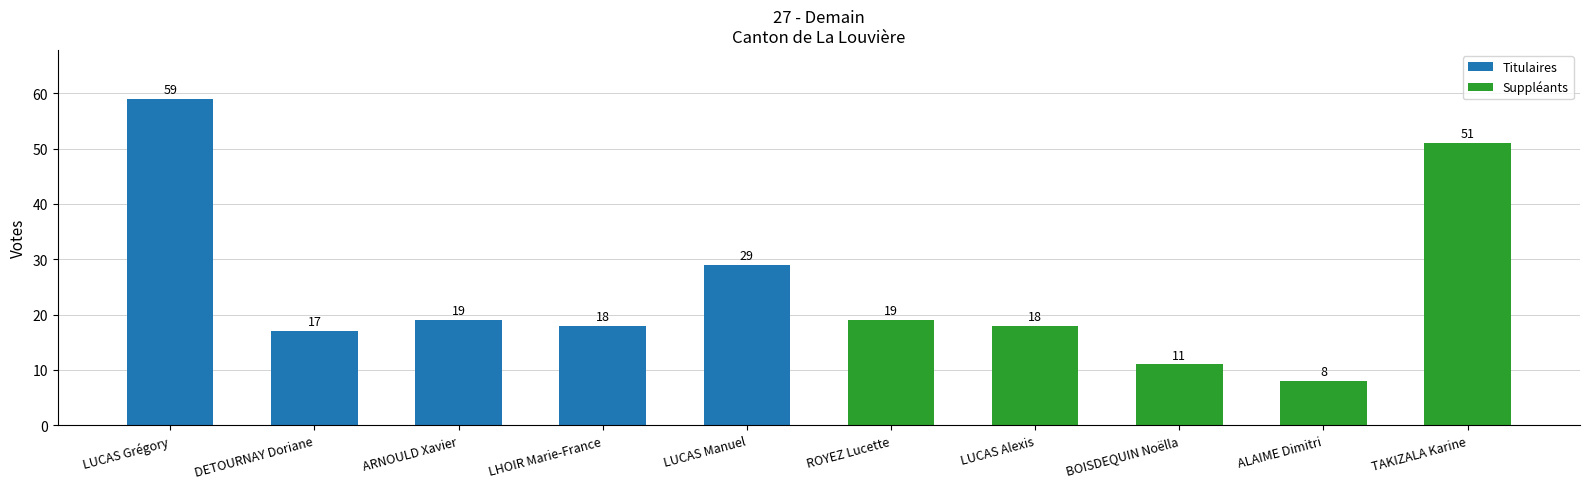

Is it true that Titulaires equals 59 at LUCAS Grégory?

True